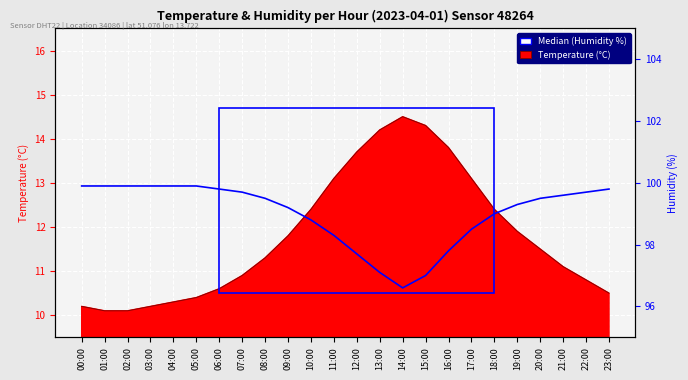

What is the minimum value shown in the chart?

96.6